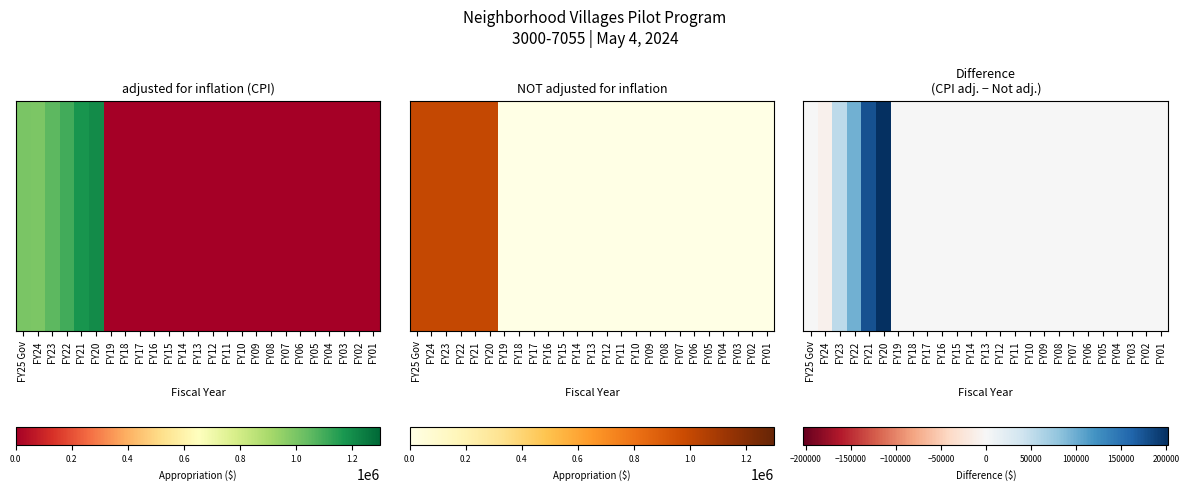

Which series has the largest total across all categories?

row_0